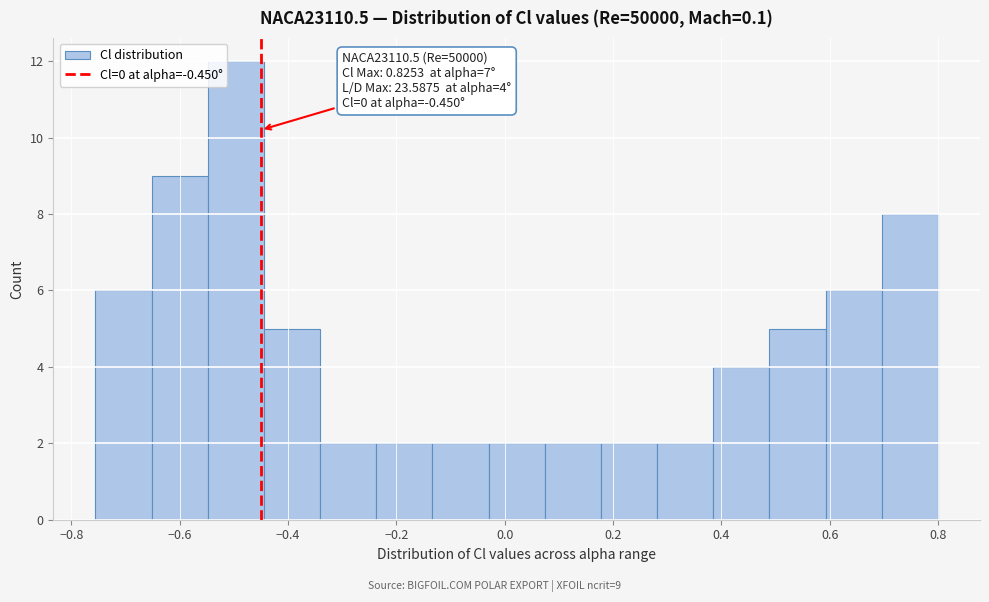

Over which range of the x-axis is the bar tallest?

-0.54 to -0.44